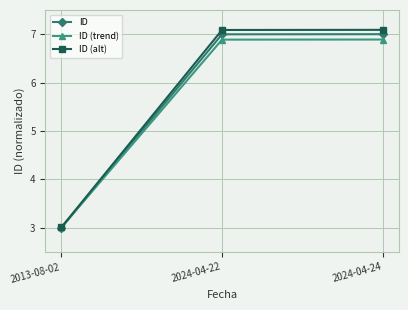

Rank the series by their maximum value, from lowest to highest.

ID (trend), ID, ID (alt)